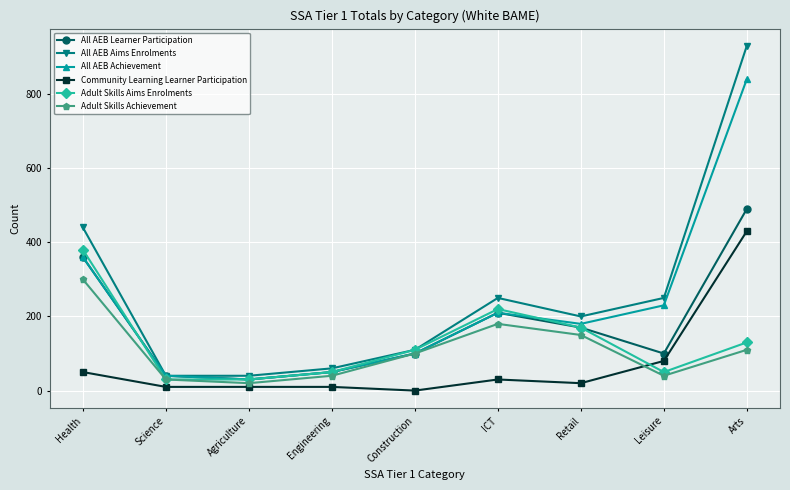

Which series has the widest spread of values?

All AEB Aims Enrolments